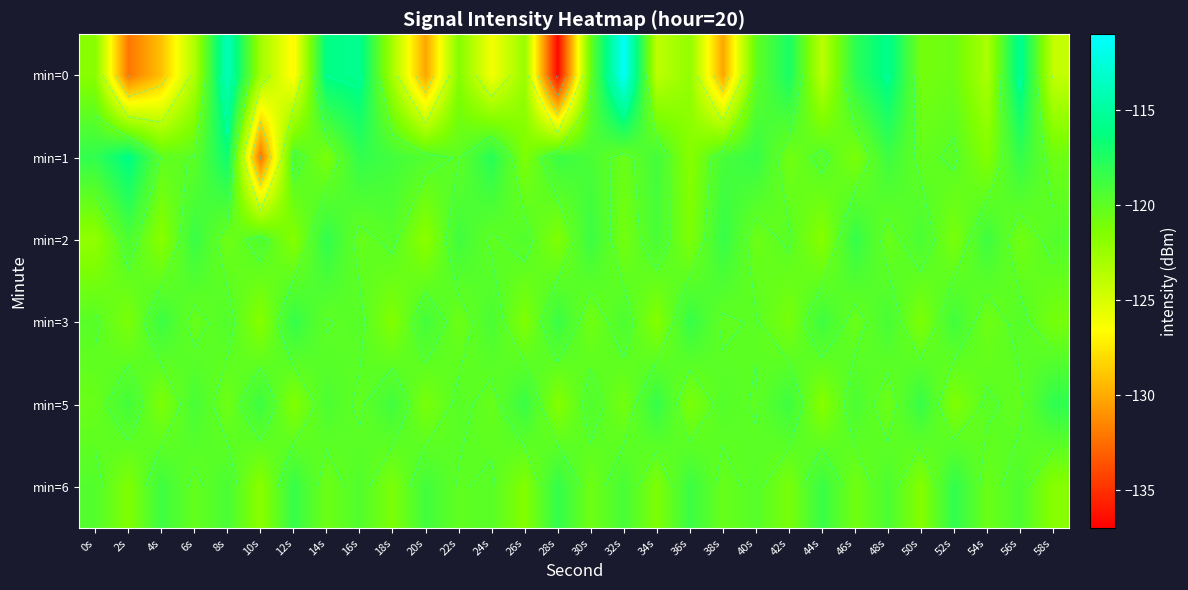

Count the number of categories in the chart.

30